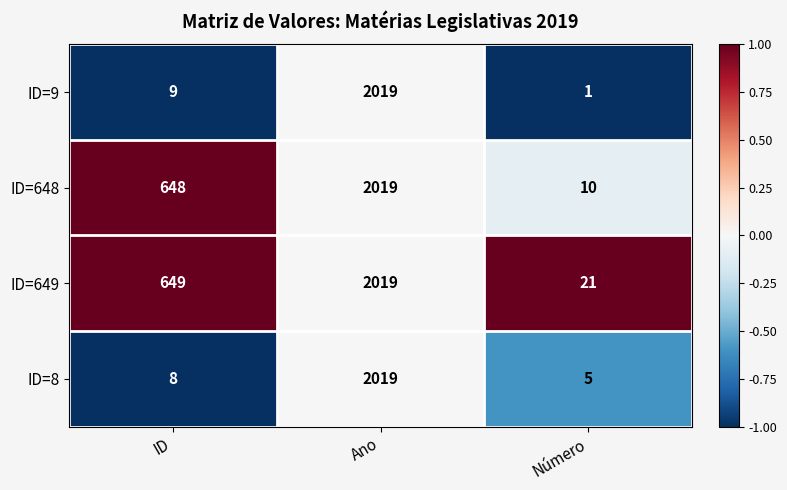

Rank the series at ID from lowest to highest value.

ID=8, ID=9, ID=648, ID=649